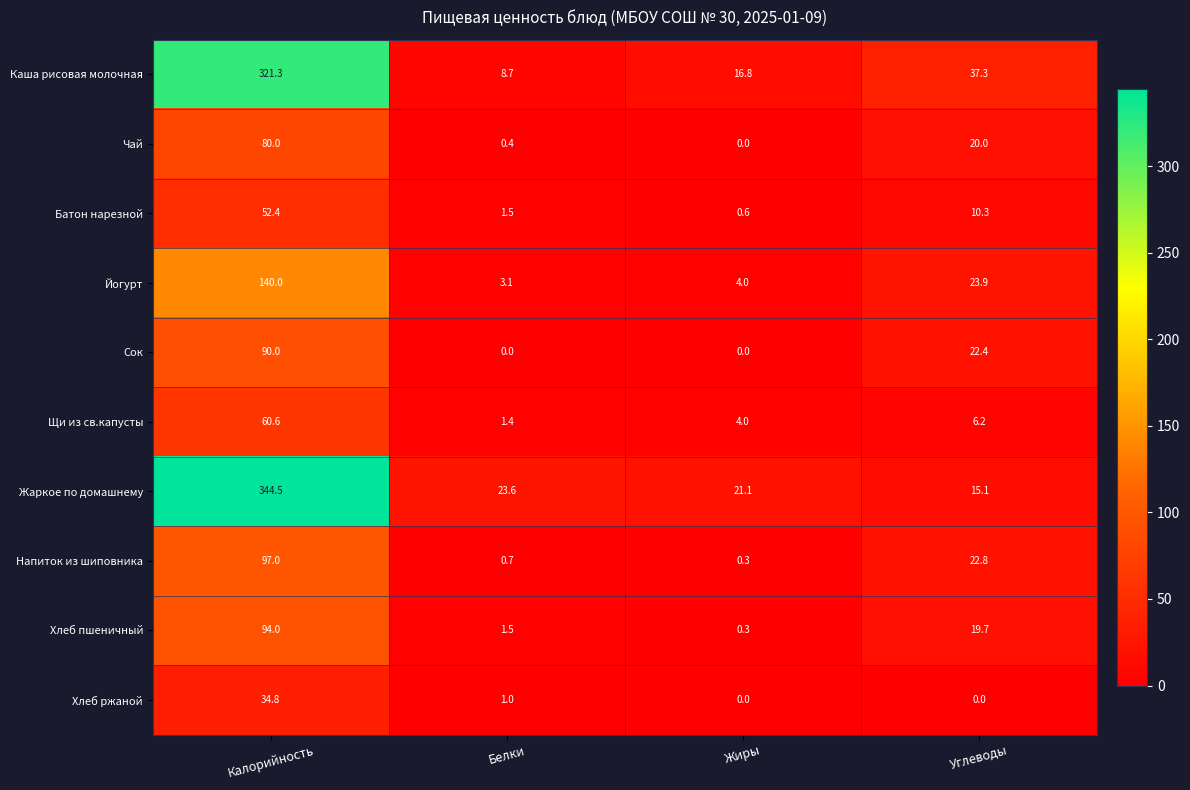

Which series changed the most between Жиры and Углеводы?

Напиток из шиповника